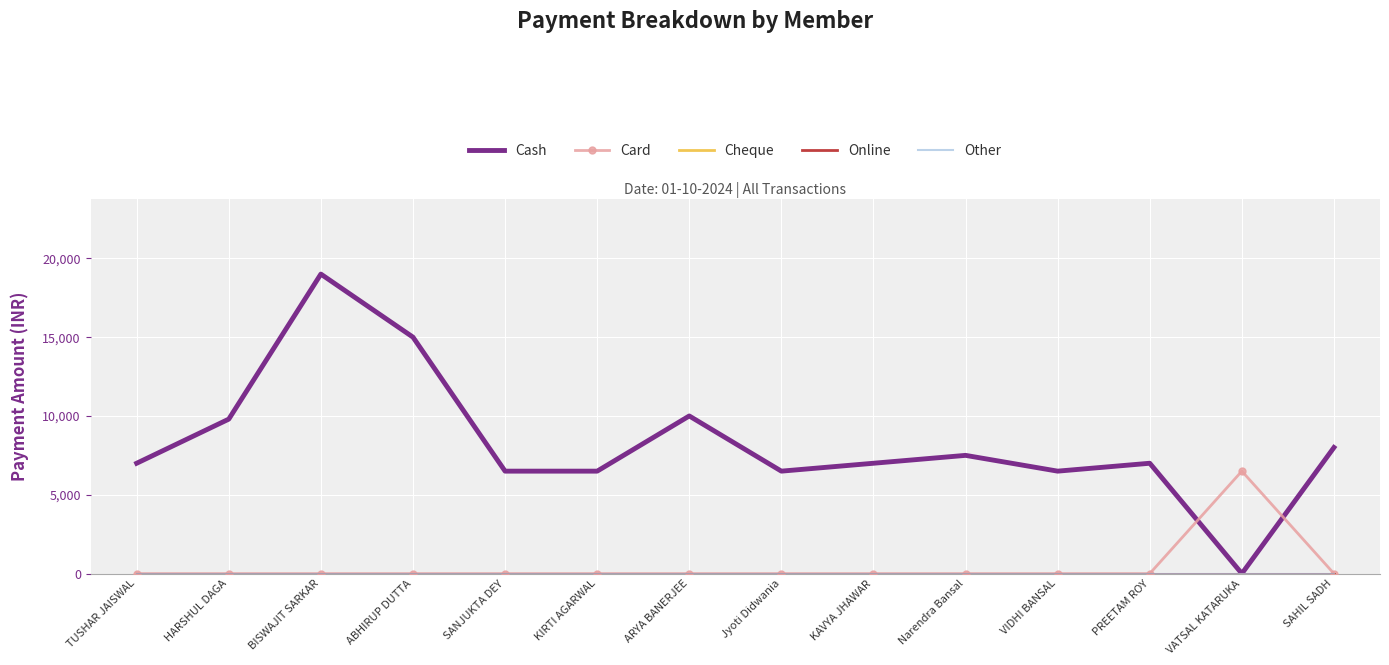

True or false: Online has more than 0 points higher than both neighbors.

False